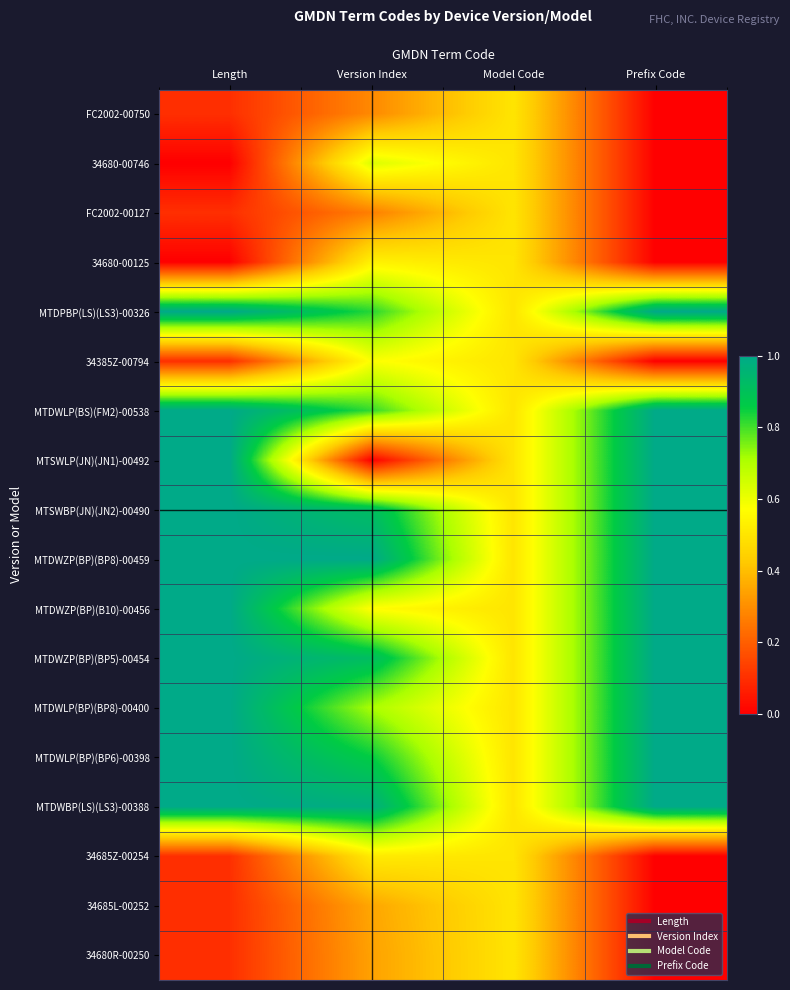

What is the total value across all series at Model Code?

9.0